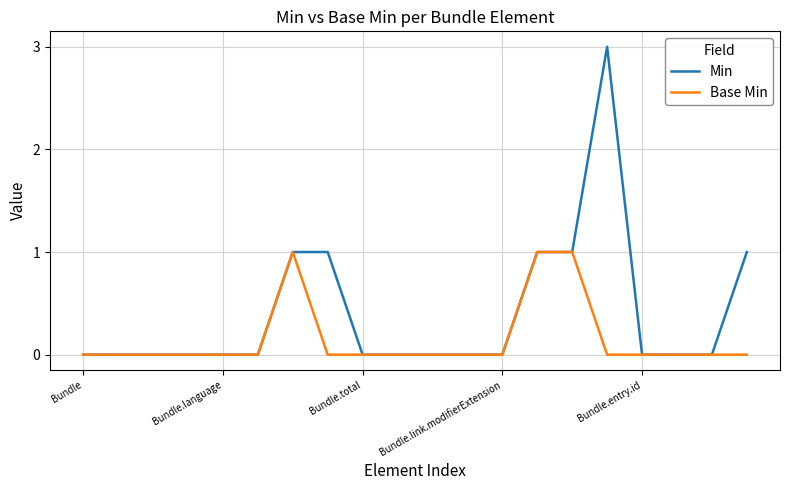

Which series has the largest range (max minus min)?

Min